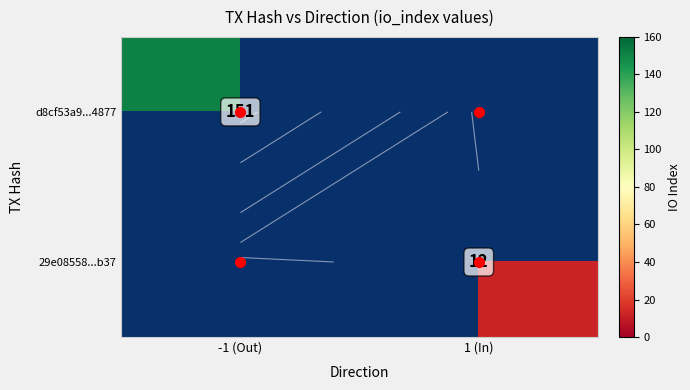

How many data points in d8cf53a9...4877 are less than 151?

1